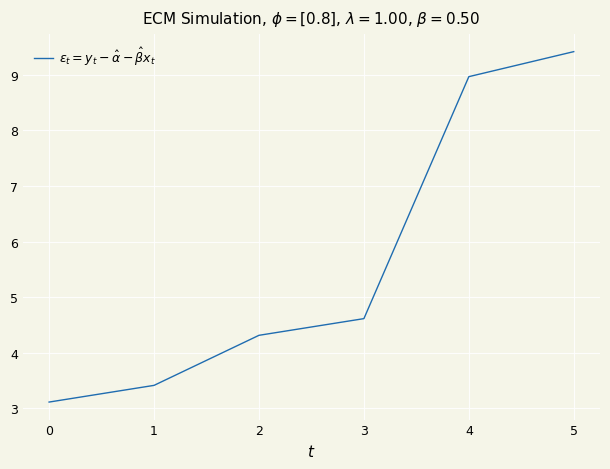

Which category has the highest value across all series?

5